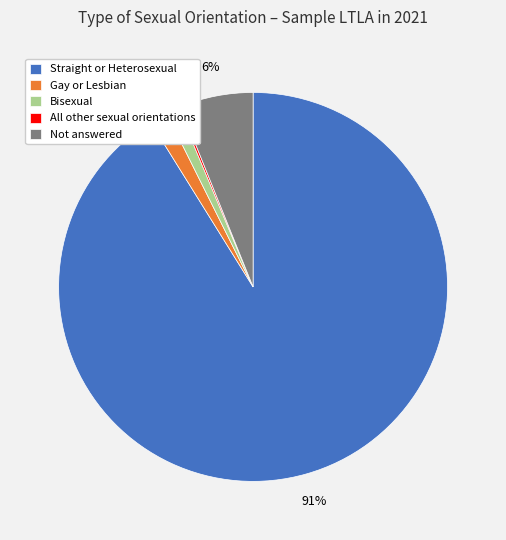

The Bisexual slice represents 1% of the pie. True or false?

True